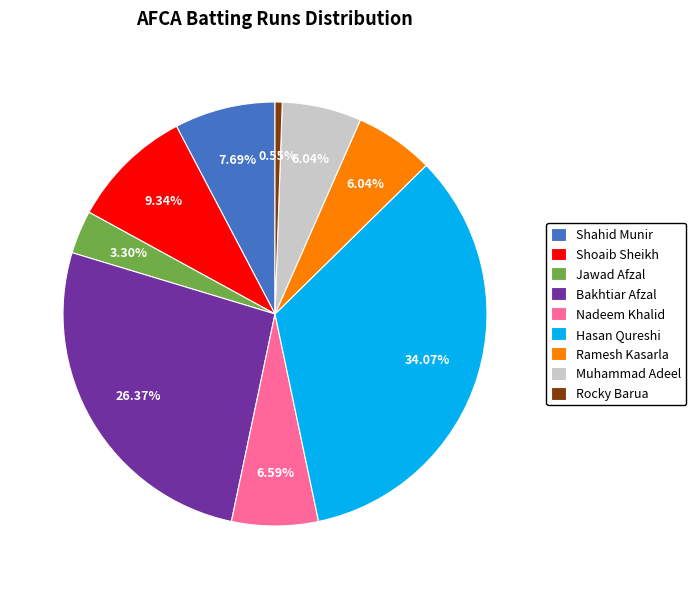

Combined, do Ramesh Kasarla and Hasan Qureshi account for over 50%?

No